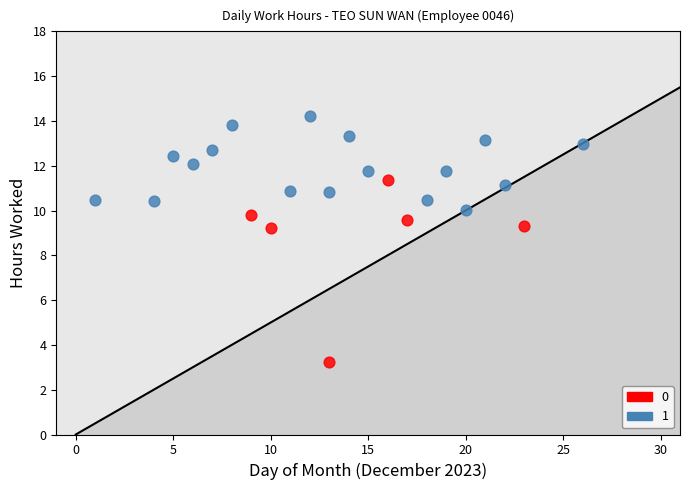

Which series contains the highest Y value?

1